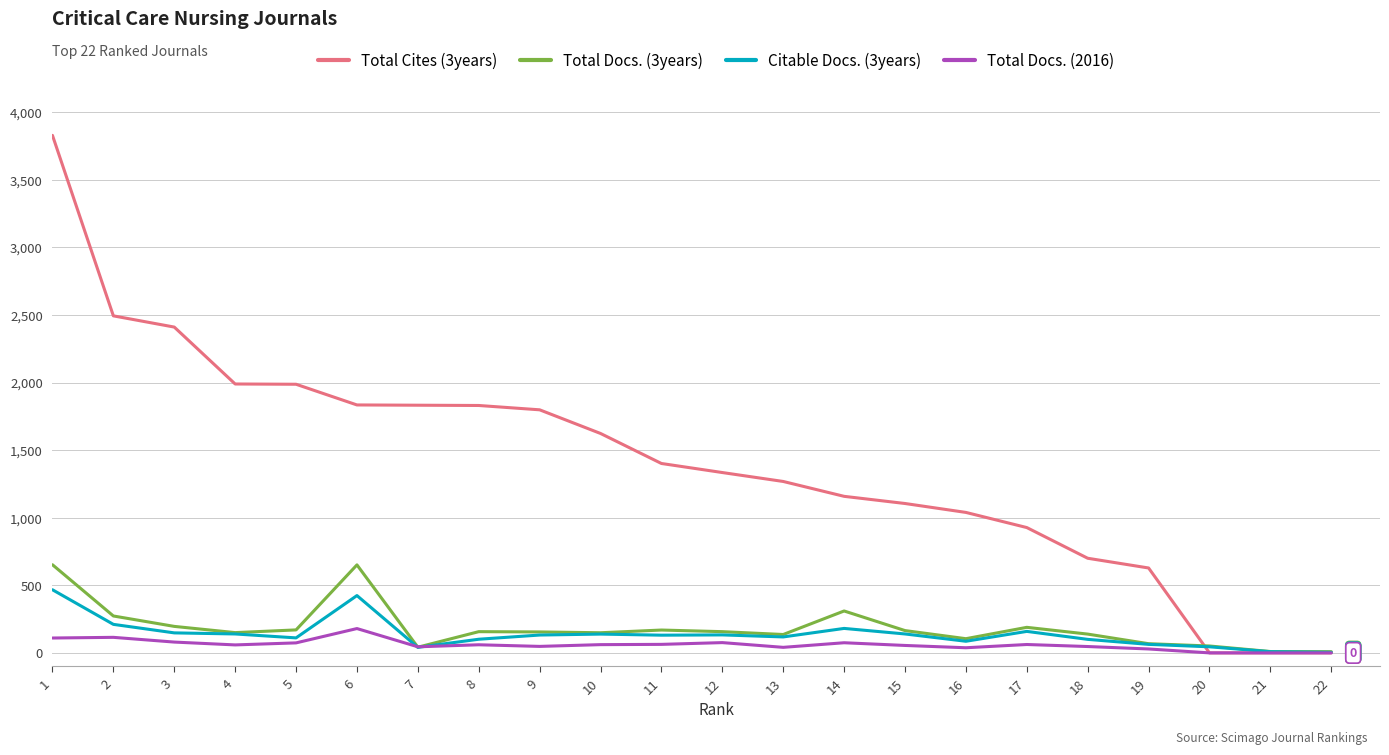

The value of Citable Docs. (3years) at 2 is 211. True or false?

True